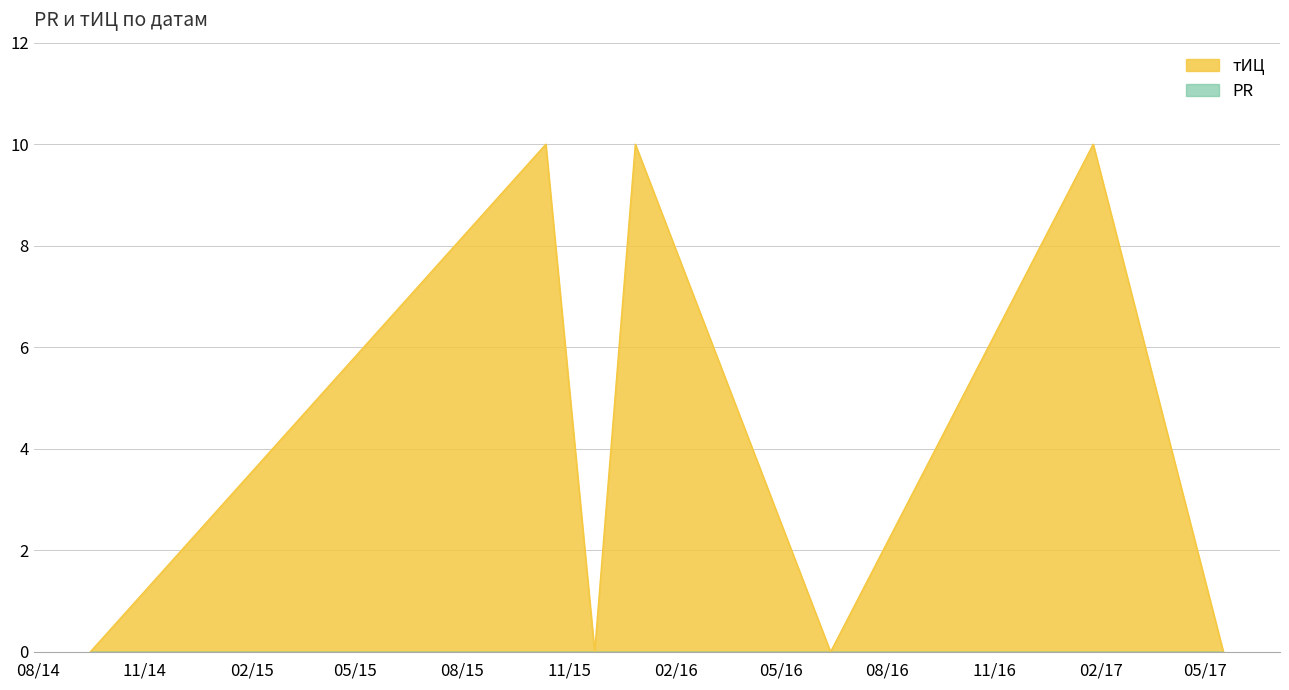

Is it true that the value at 2015-11-23 is -4?

False